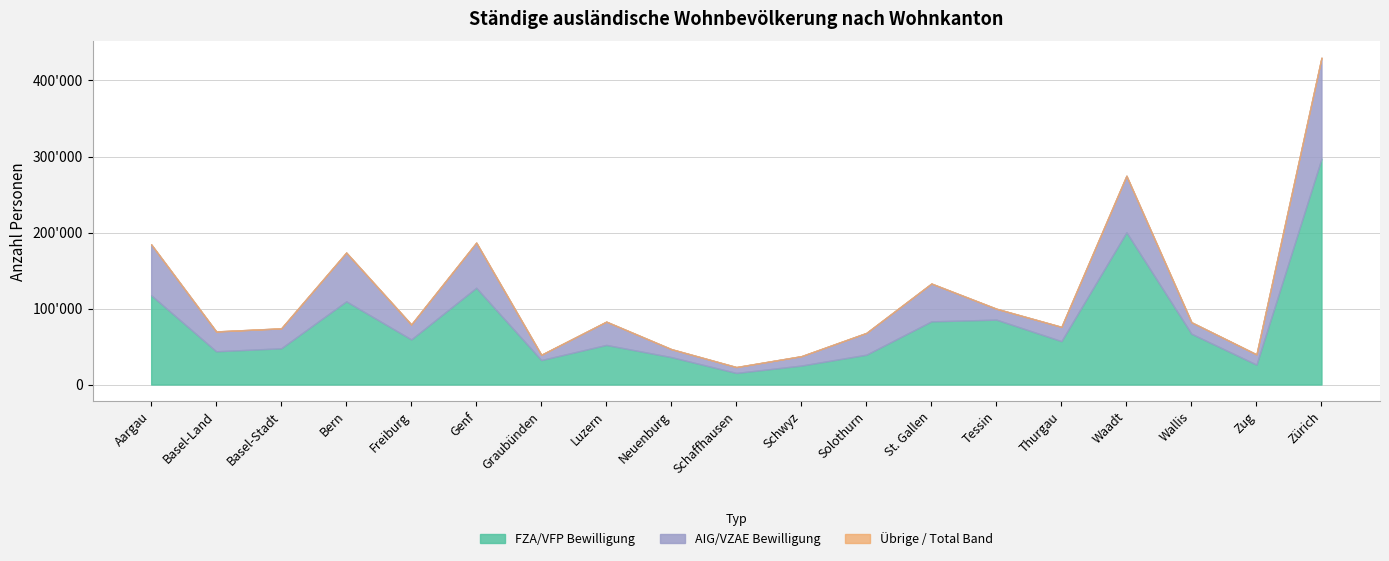

In FZA Frauen, how many points are lower than both neighbors (excluding endpoints)?

6